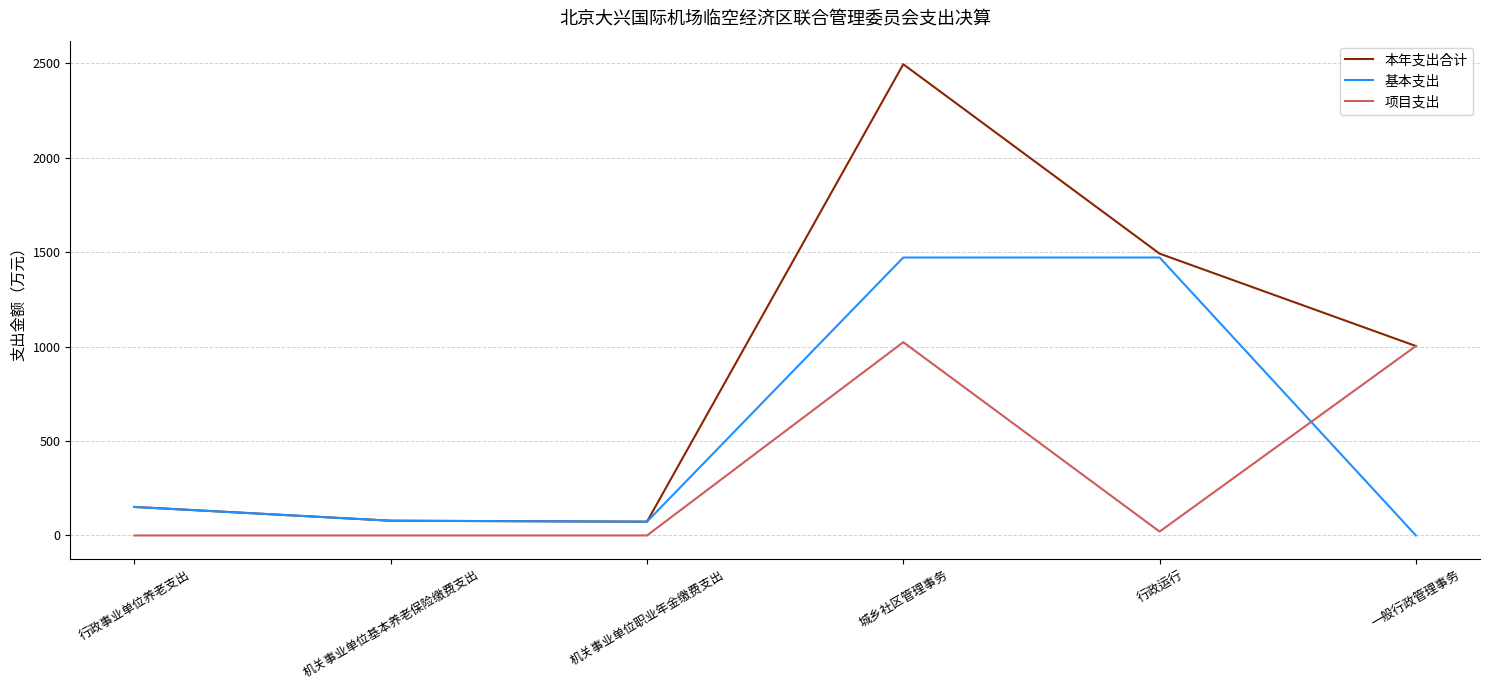

What position from the right is 一般行政管理事务?

1